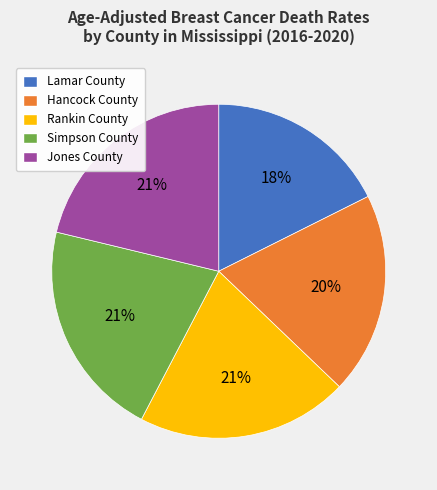

Approximately how many times larger is the value at Simpson County compared to Hancock County?

1.1